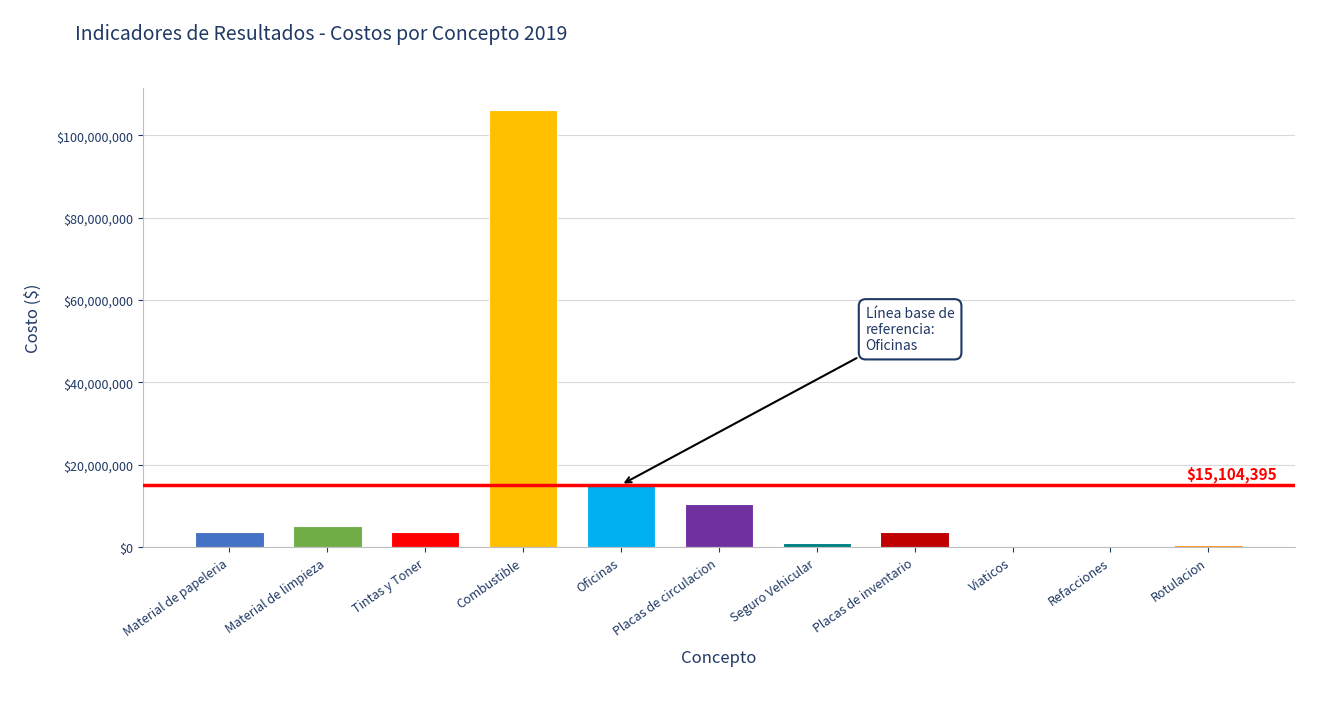

The value at Placas de circulacion is 15793281.9. True or false?

False